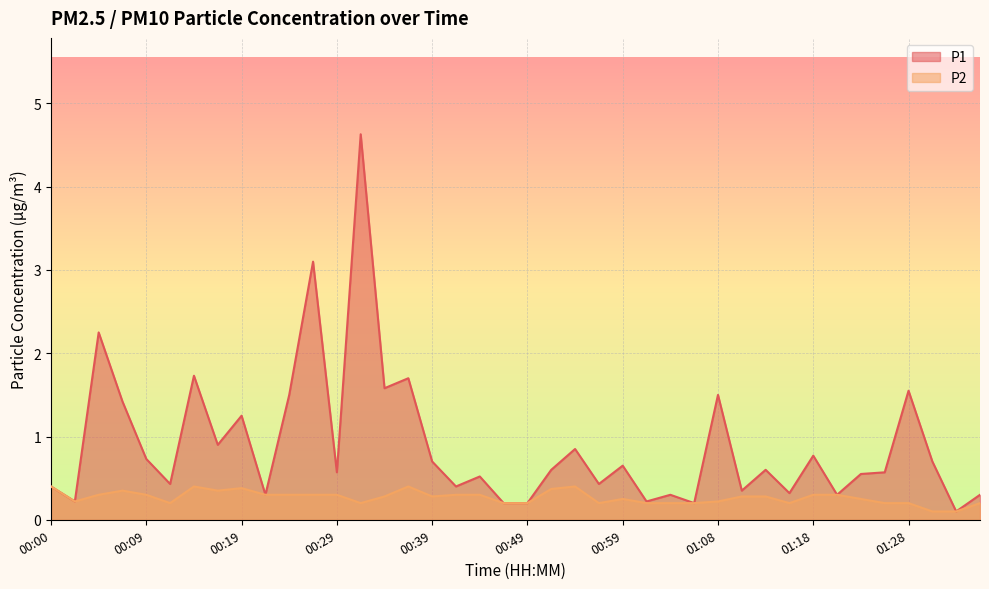

True or false: P2 has a value of 0.2 at 00:56.

True